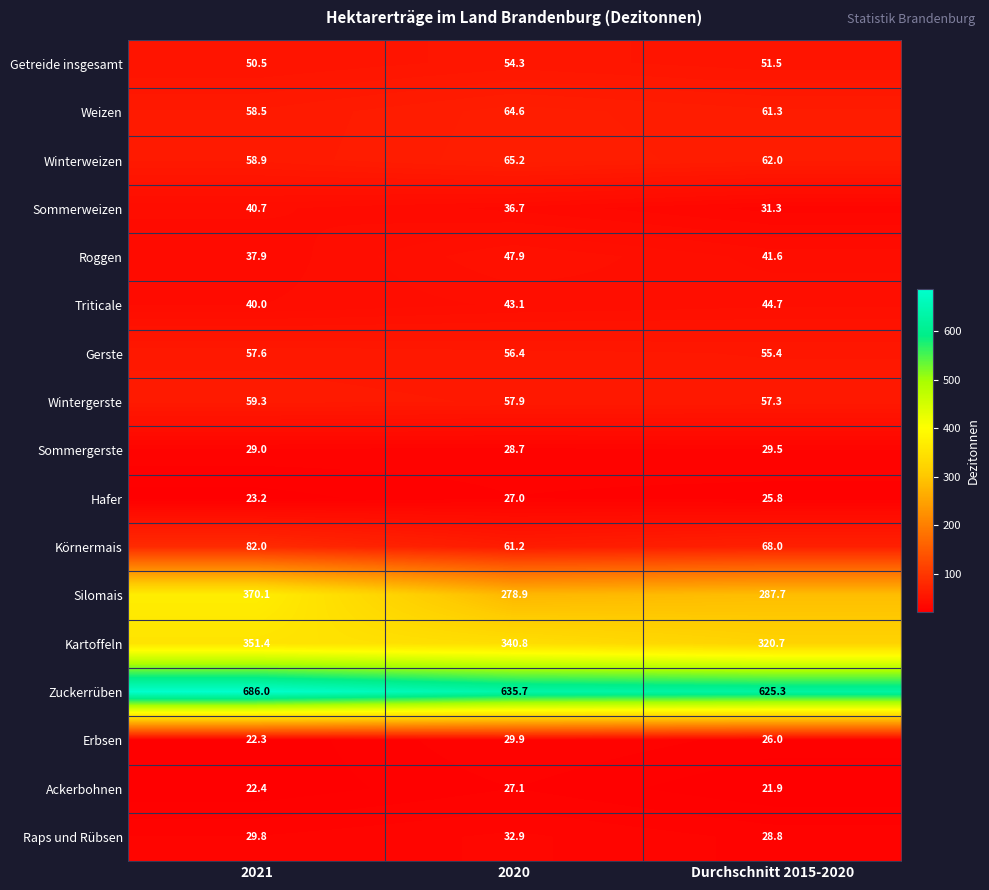

What is the total value across all series at Durchschnitt 2015-2020?

1838.8